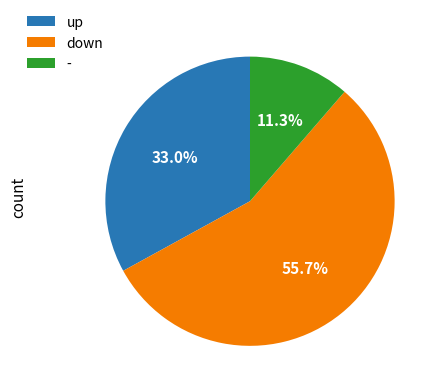

To the nearest percent, what portion does - represent?

11%